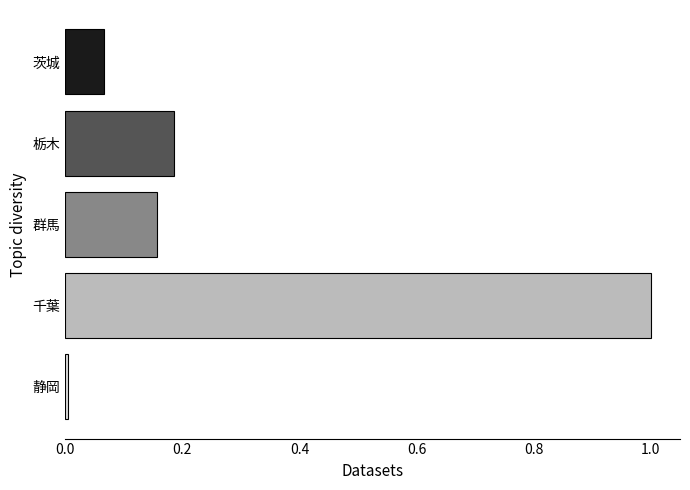

List the labels in order of value, smallest first.

静岡, 茨城, 群馬, 栃木, 千葉